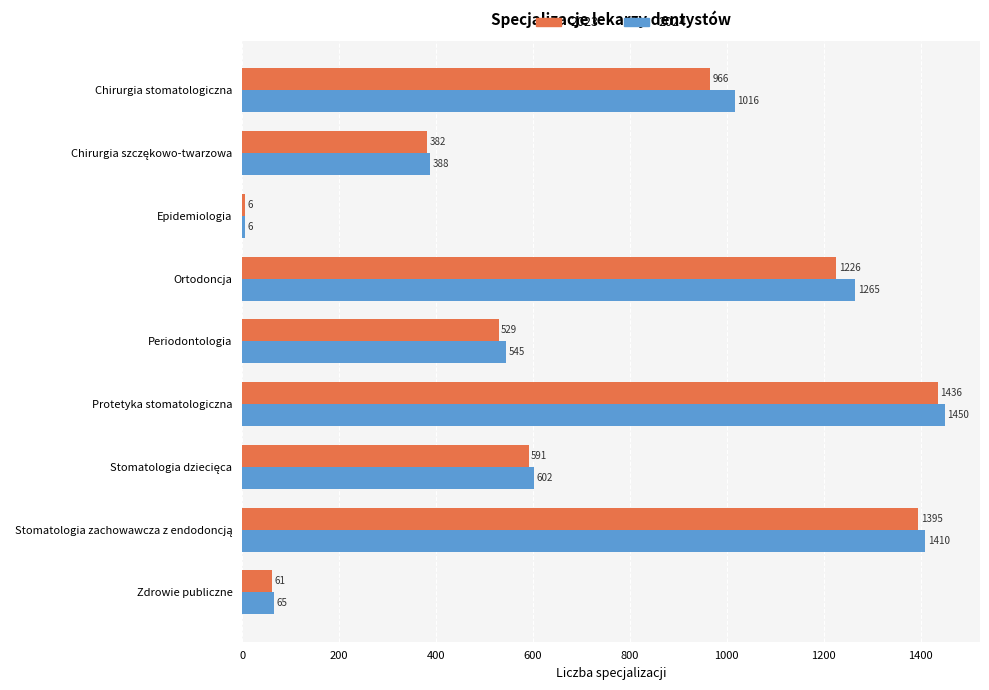

Is the value of 2024 at Ortodoncja greater than the value of 2023 at Zdrowie publiczne?

Yes